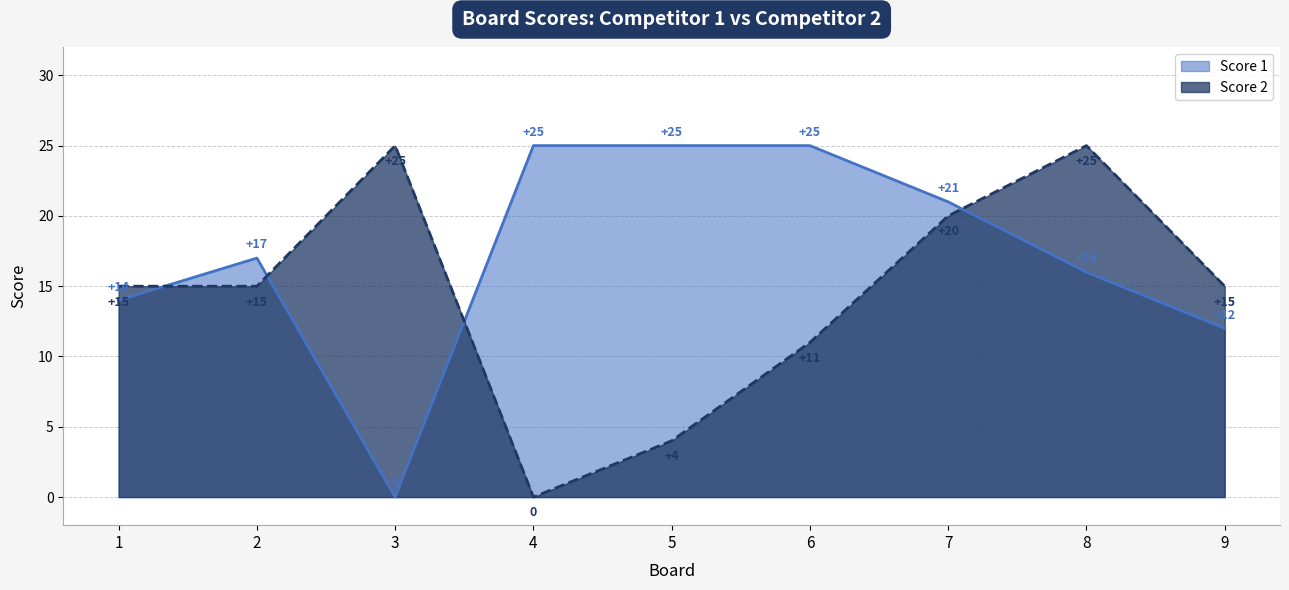

How many times do Score 2 and Score 1 cross each other?

4